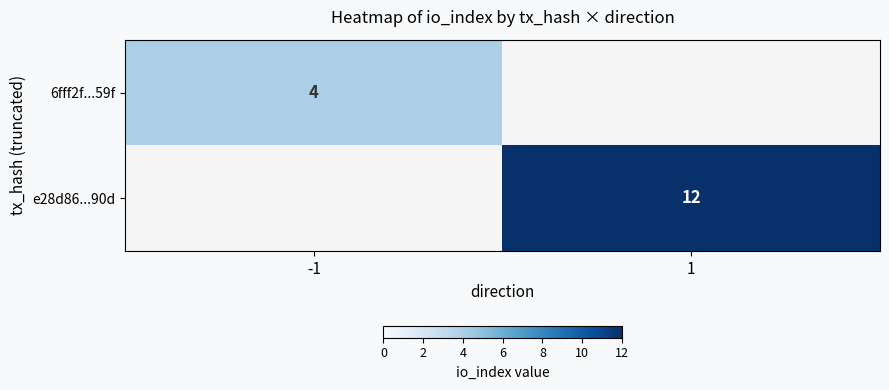

True or false: 6fff2f...59f has a value of 4 at -1.

True